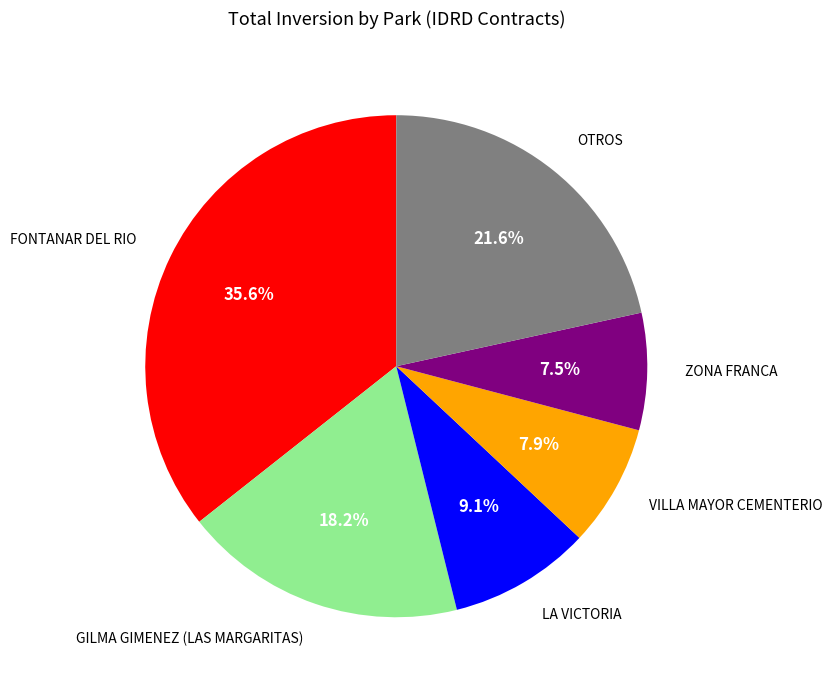

How many segments does this pie chart have?

6